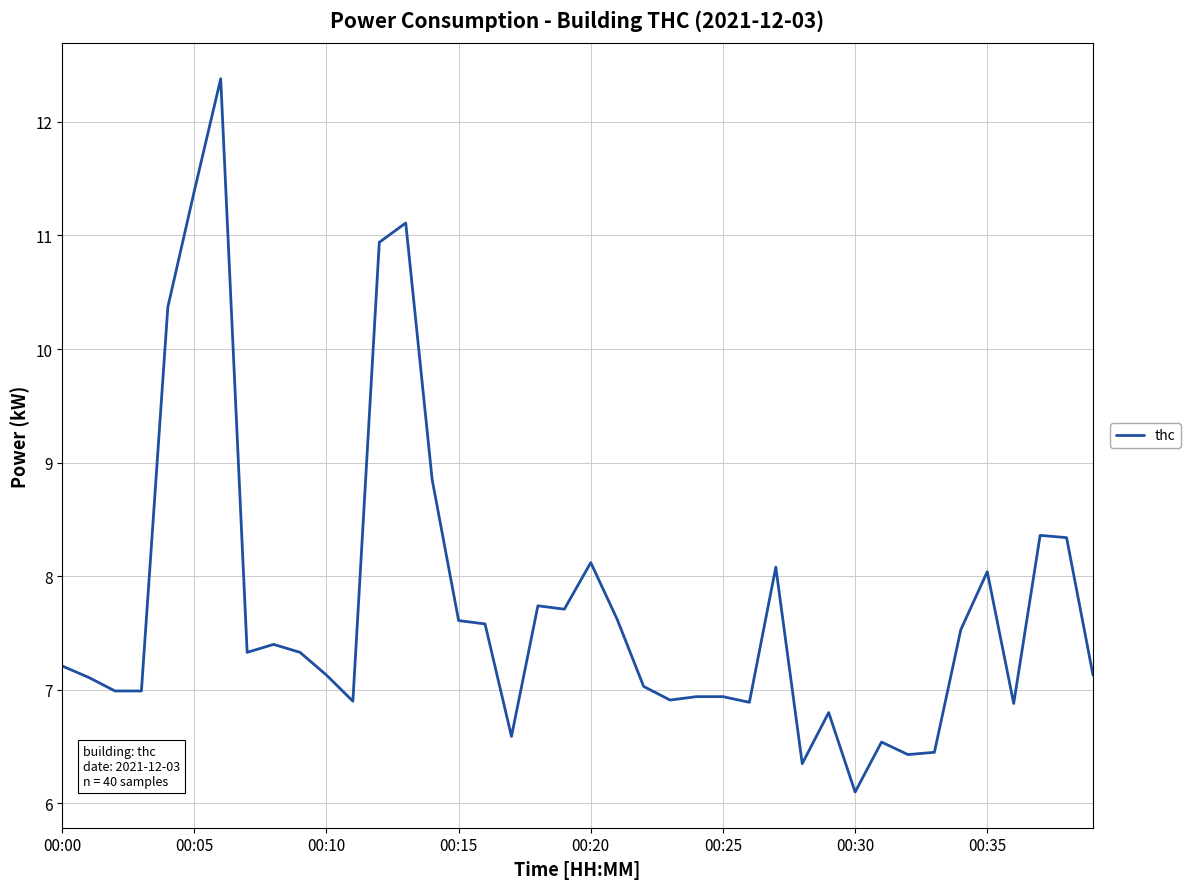

What is the minimum value shown in the chart?

6.1